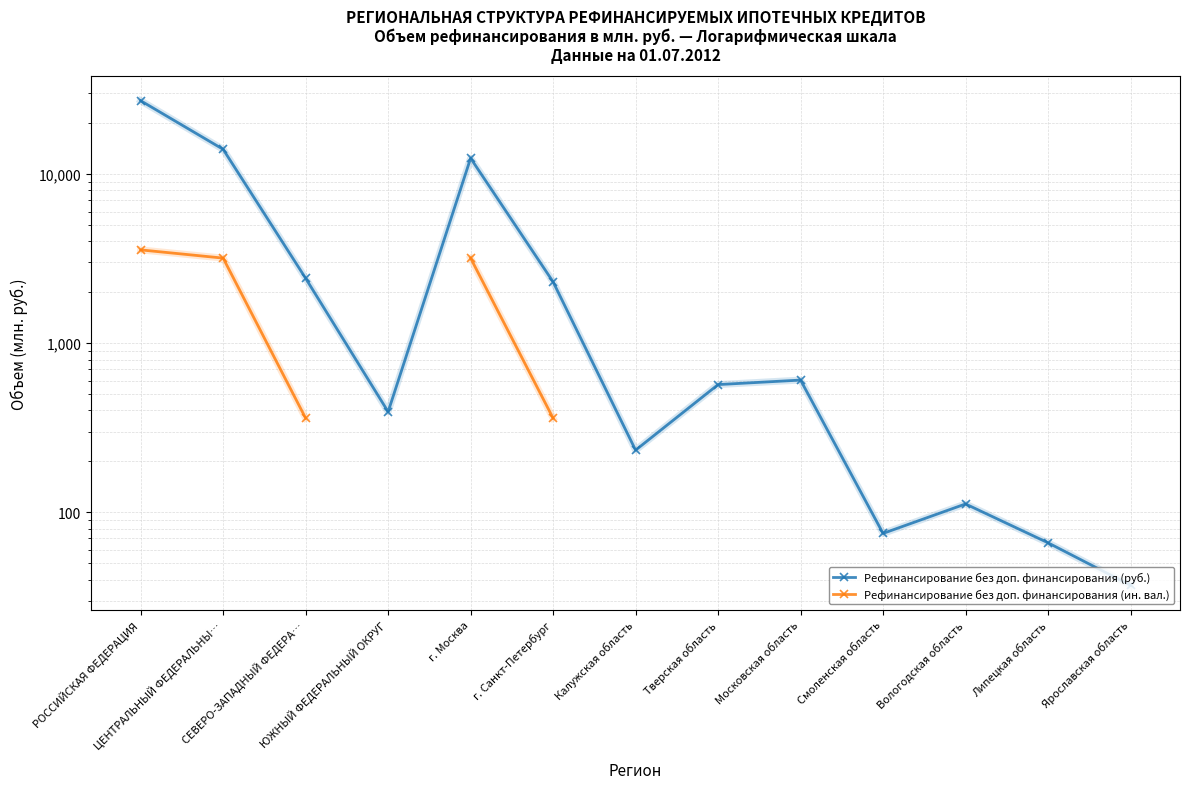

Which category has the highest value in the Рефинансирование без доп. финансирования (руб.) series?

РОССИЙСКАЯ ФЕДЕРАЦИЯ